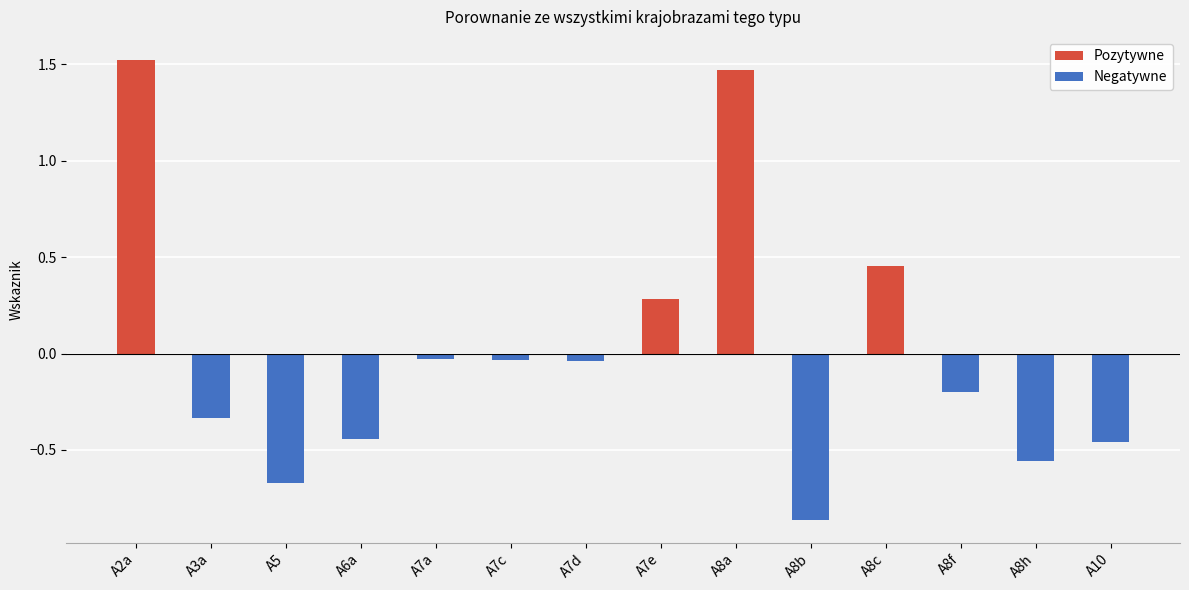

What is the sum of all values?

0.1